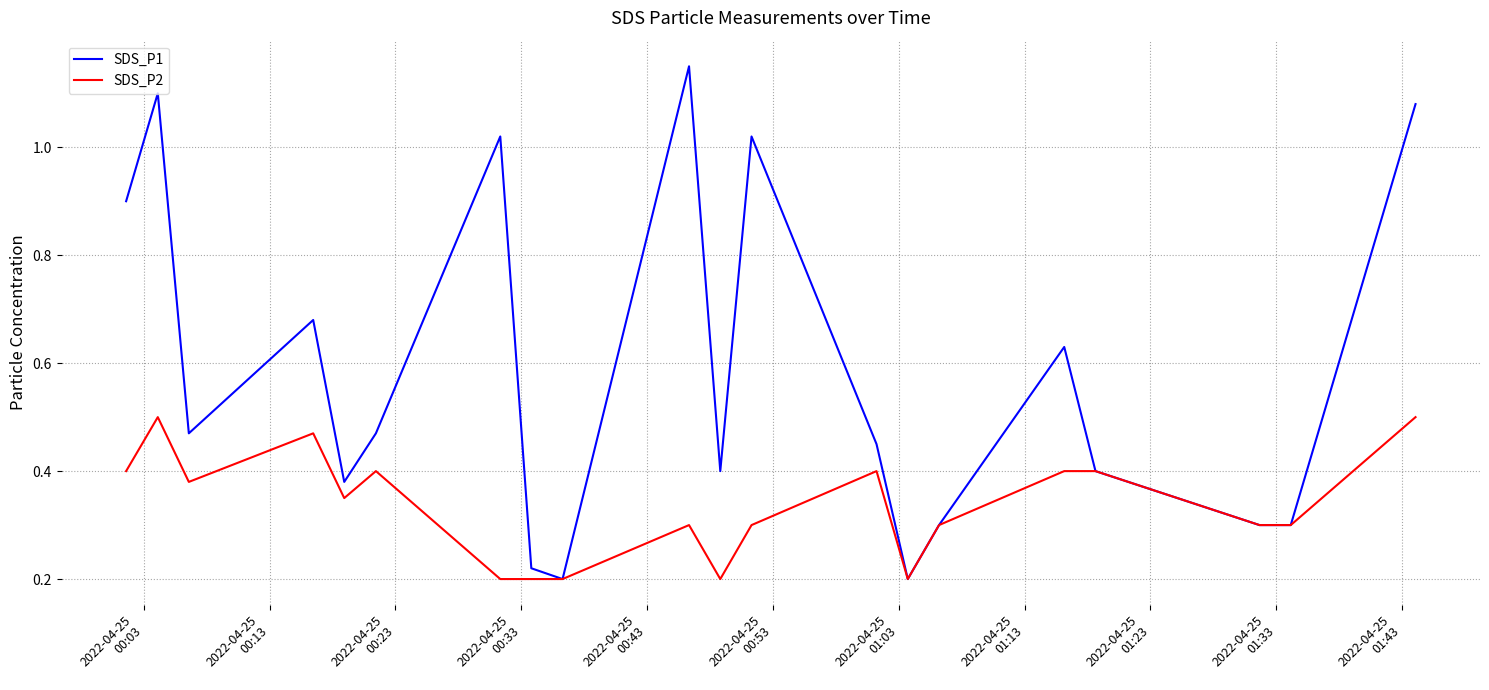

Rank the series by their average value, from highest to lowest.

SDS_P1, SDS_P2